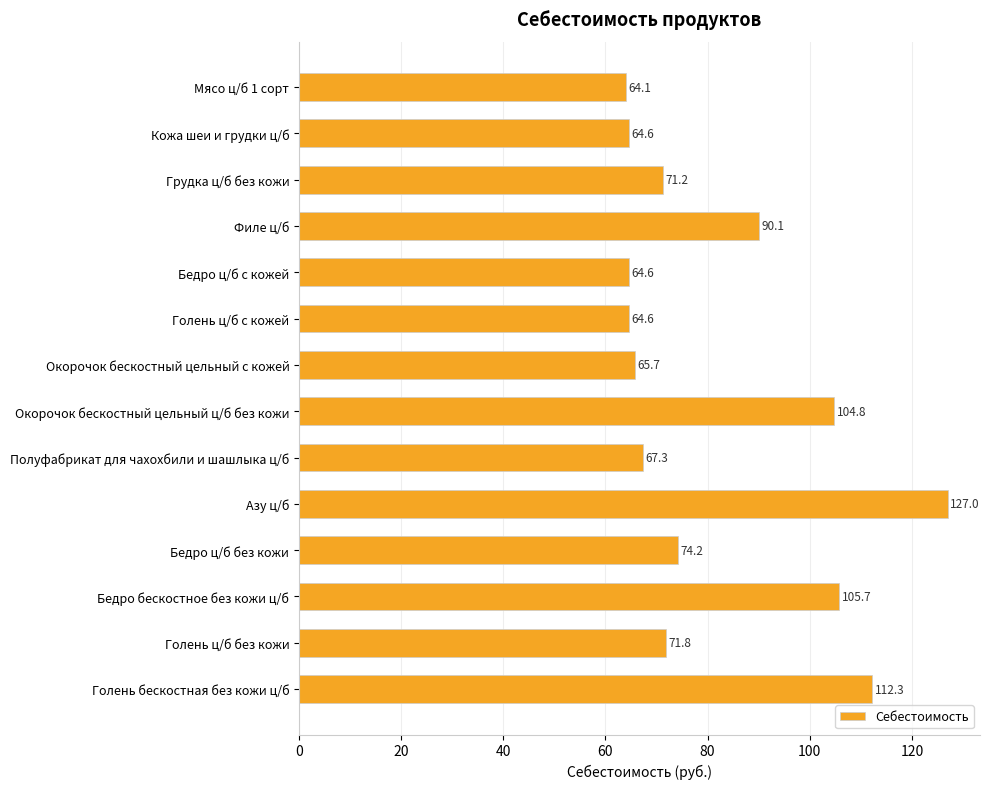

Reading top to bottom, extract all data points from this chart.

64.1	64.6	71.2	90.1	64.6	64.6	65.7	104.8	67.3	127.0	74.2	105.7	71.8	112.3